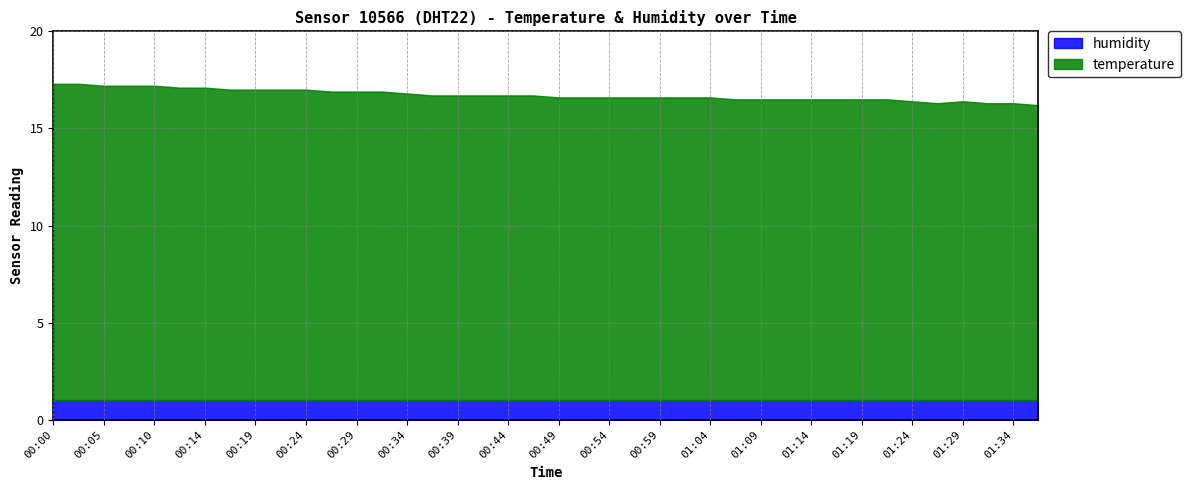

The humidity series shows 1.5 at 00:54. True or false?

False